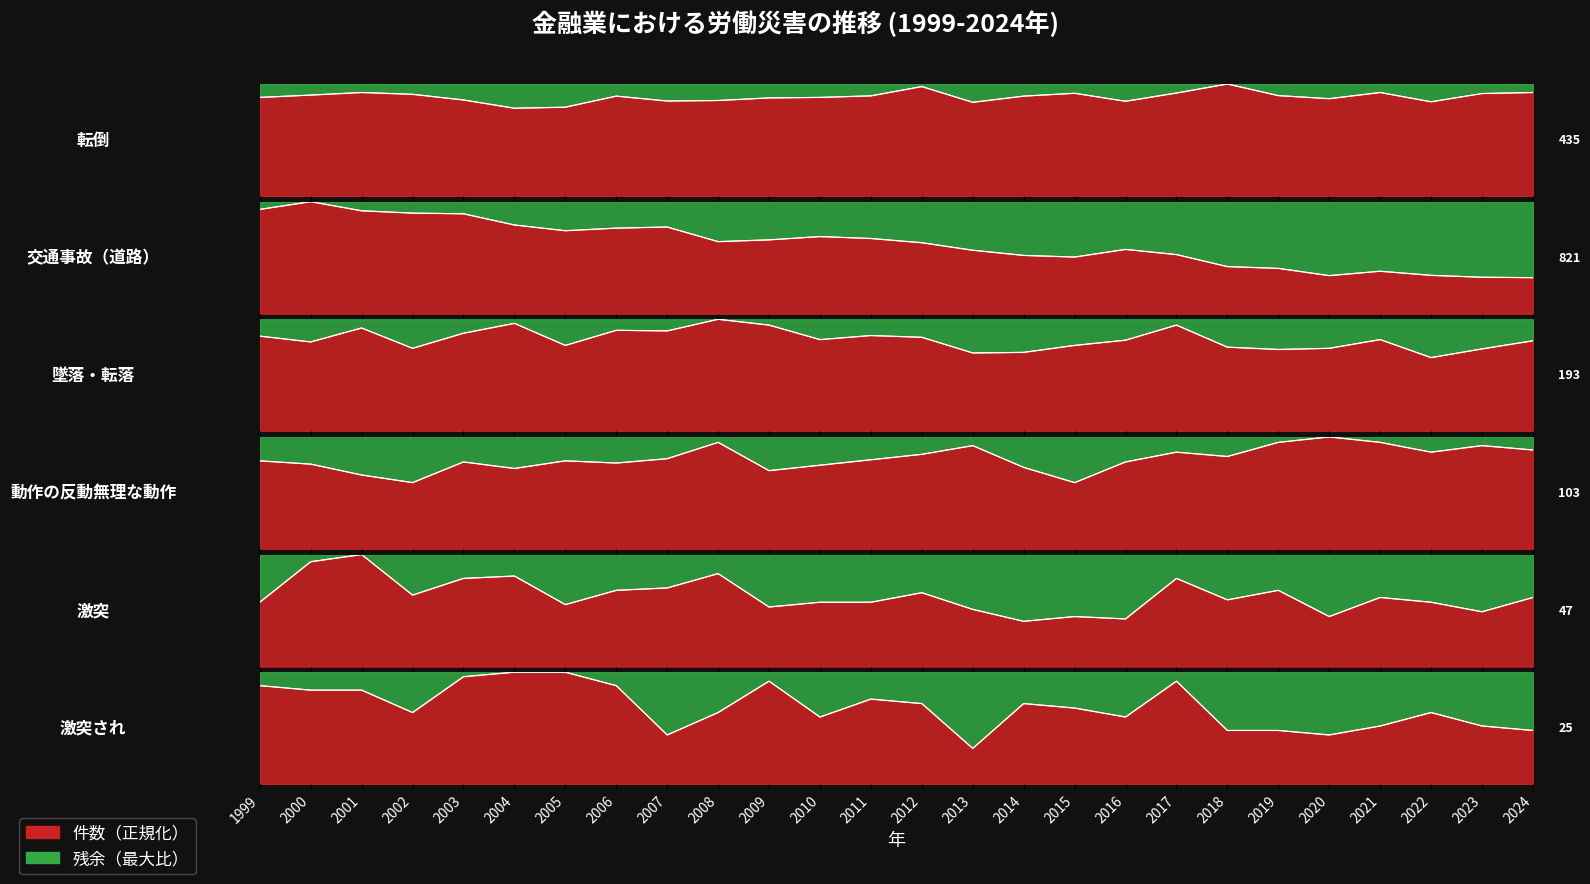

What is the average value of the 転倒 series?

0.9